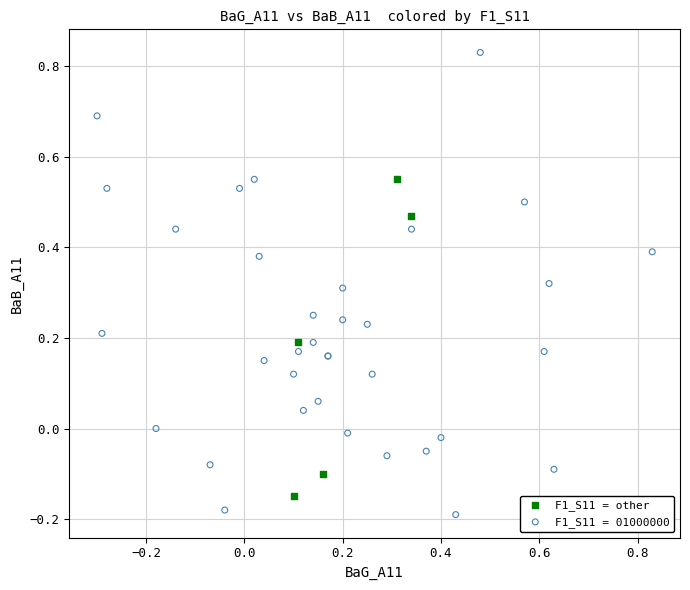

Which series has the largest Y range (max minus min)?

F1_S11 = 01000000